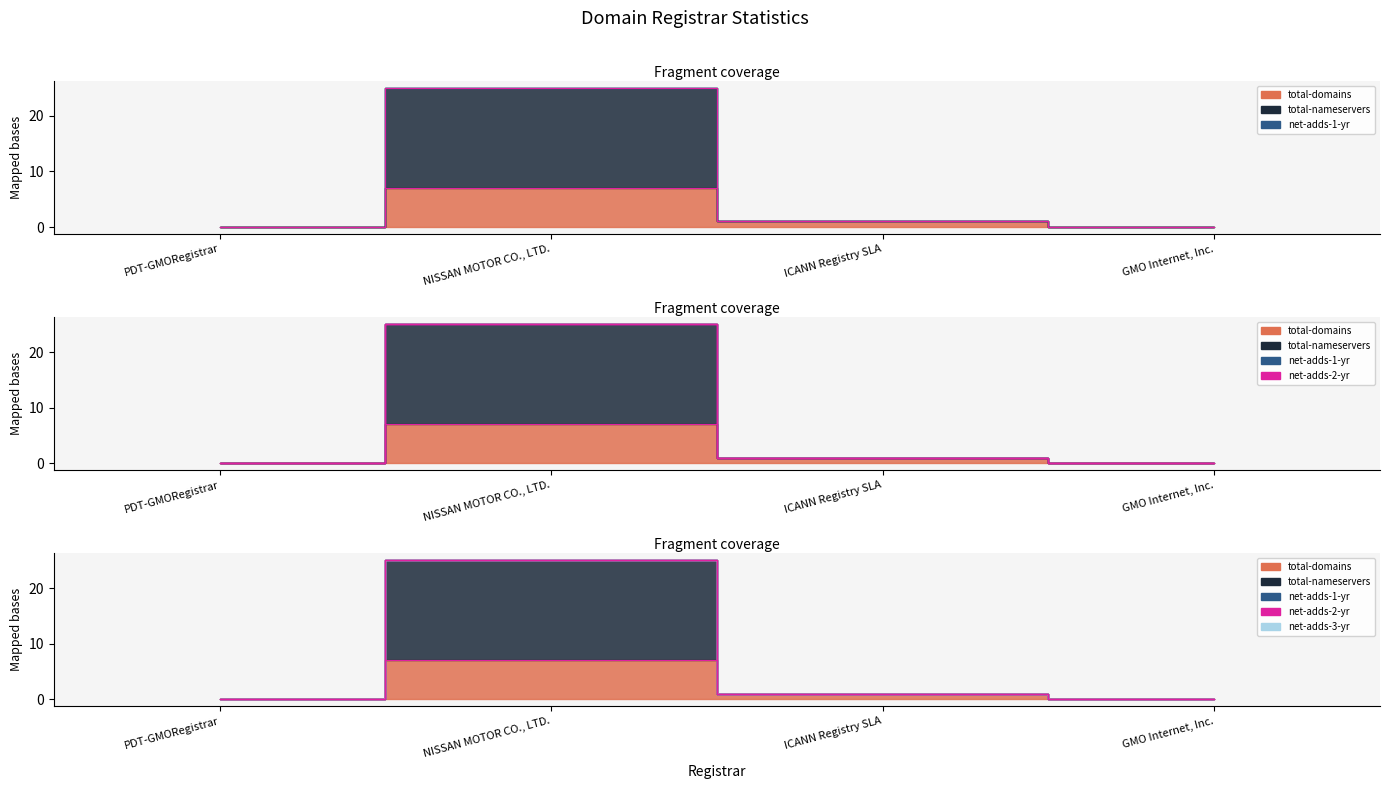

True or false: total-domains has a value of 3 at NISSAN MOTOR CO., LTD..

False